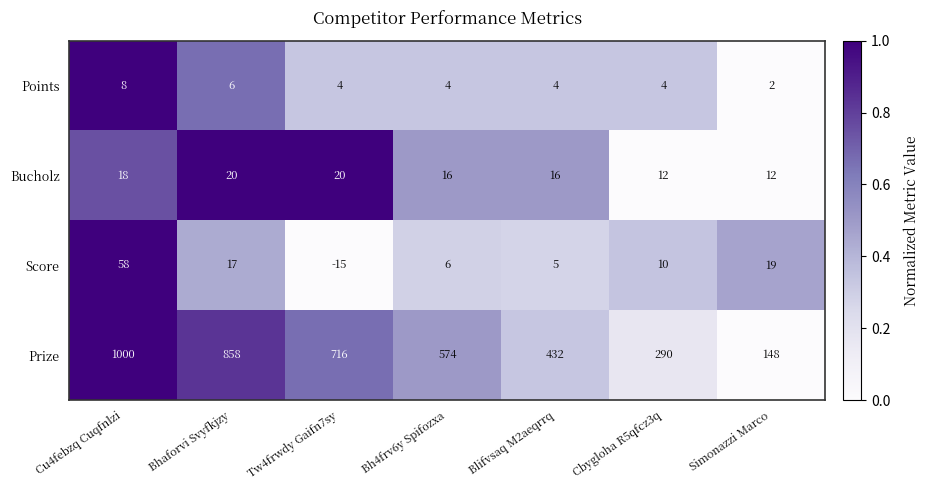

What is the difference between the Score values at Bh4frv6y Spifozxa and Tw4frwdy Gaifn7sy?

21